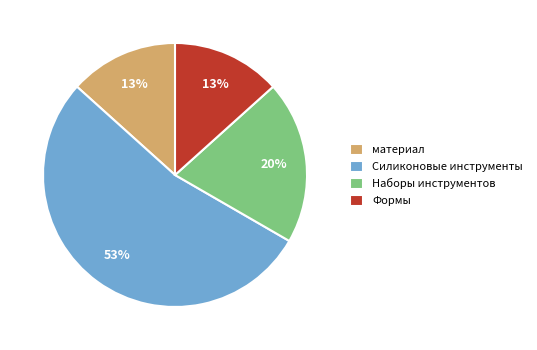

To the nearest percent, what is the average slice percentage?

25%